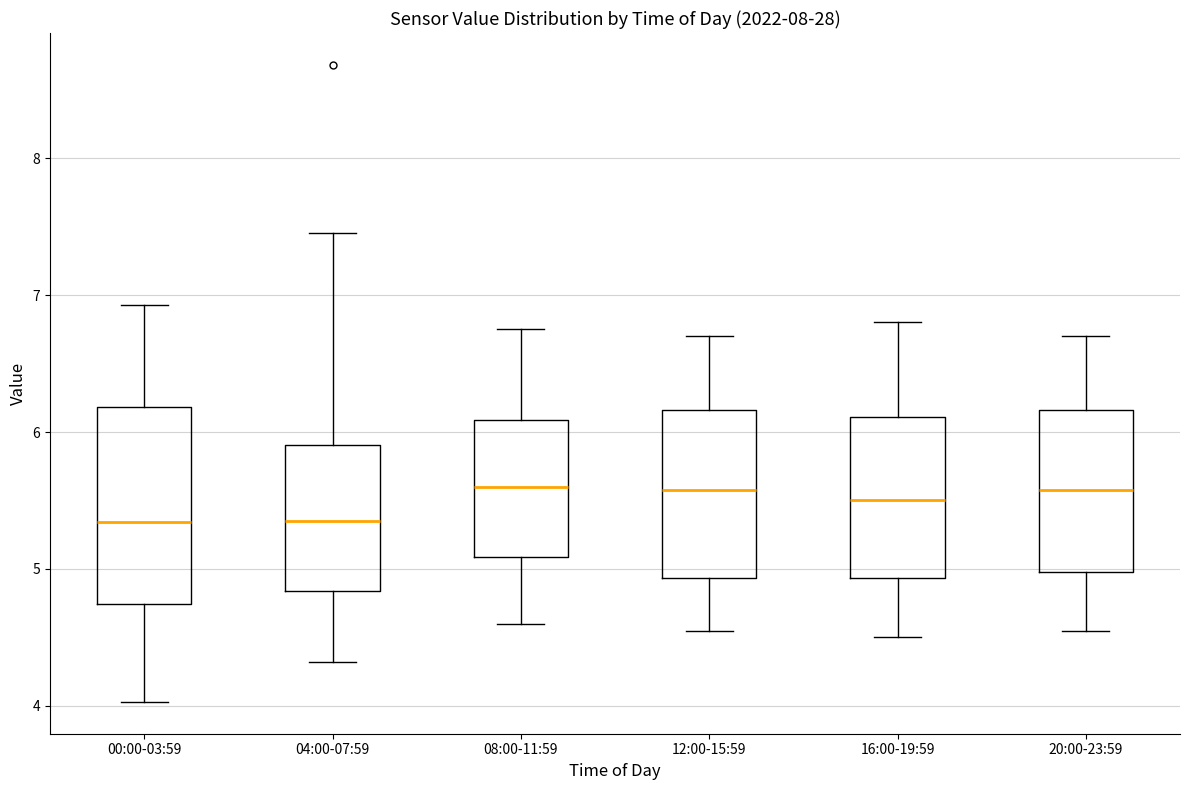

Comparing the boxes themselves (not the whiskers), which one is the tallest?

00:00-03:59